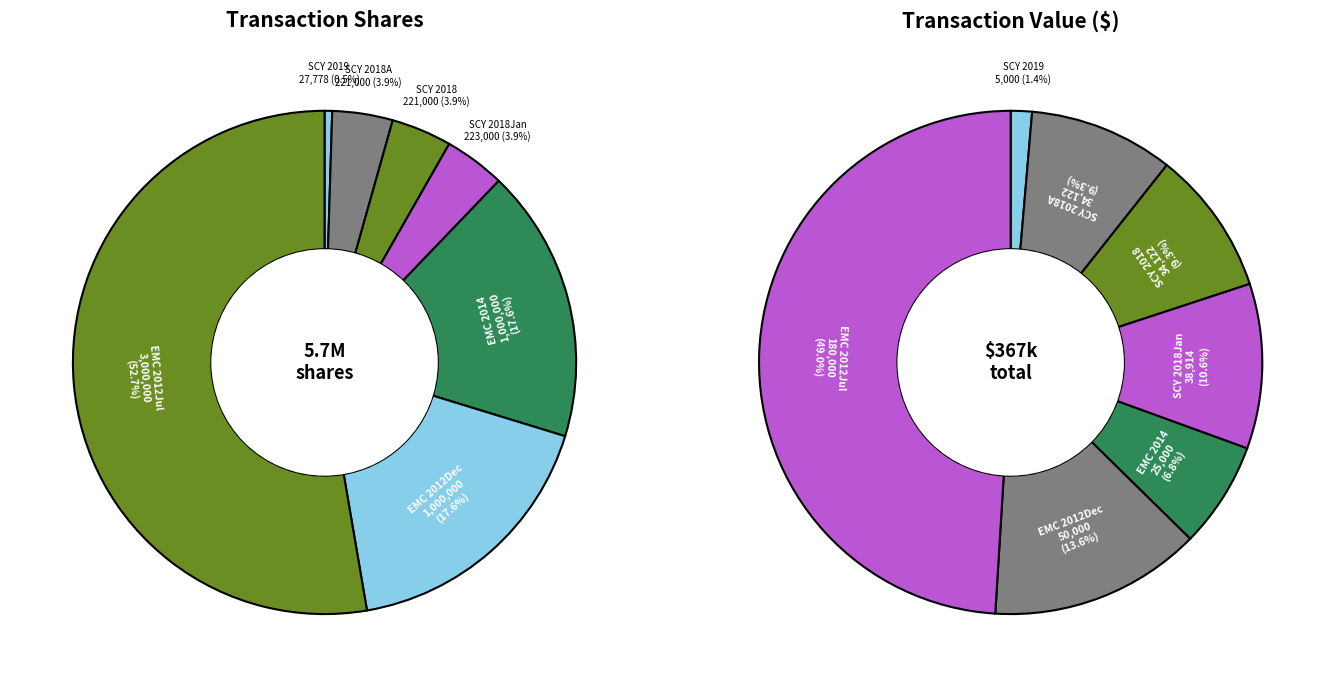

To the nearest percent, what is the average slice percentage?

14%